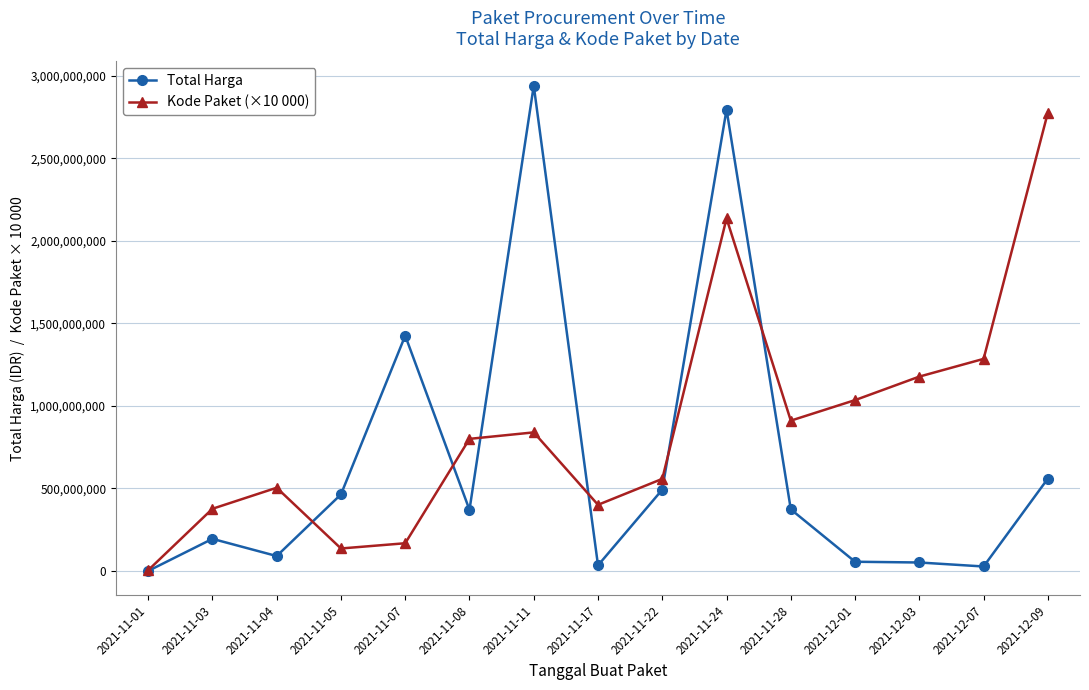

How many lines are shown in the chart?

2